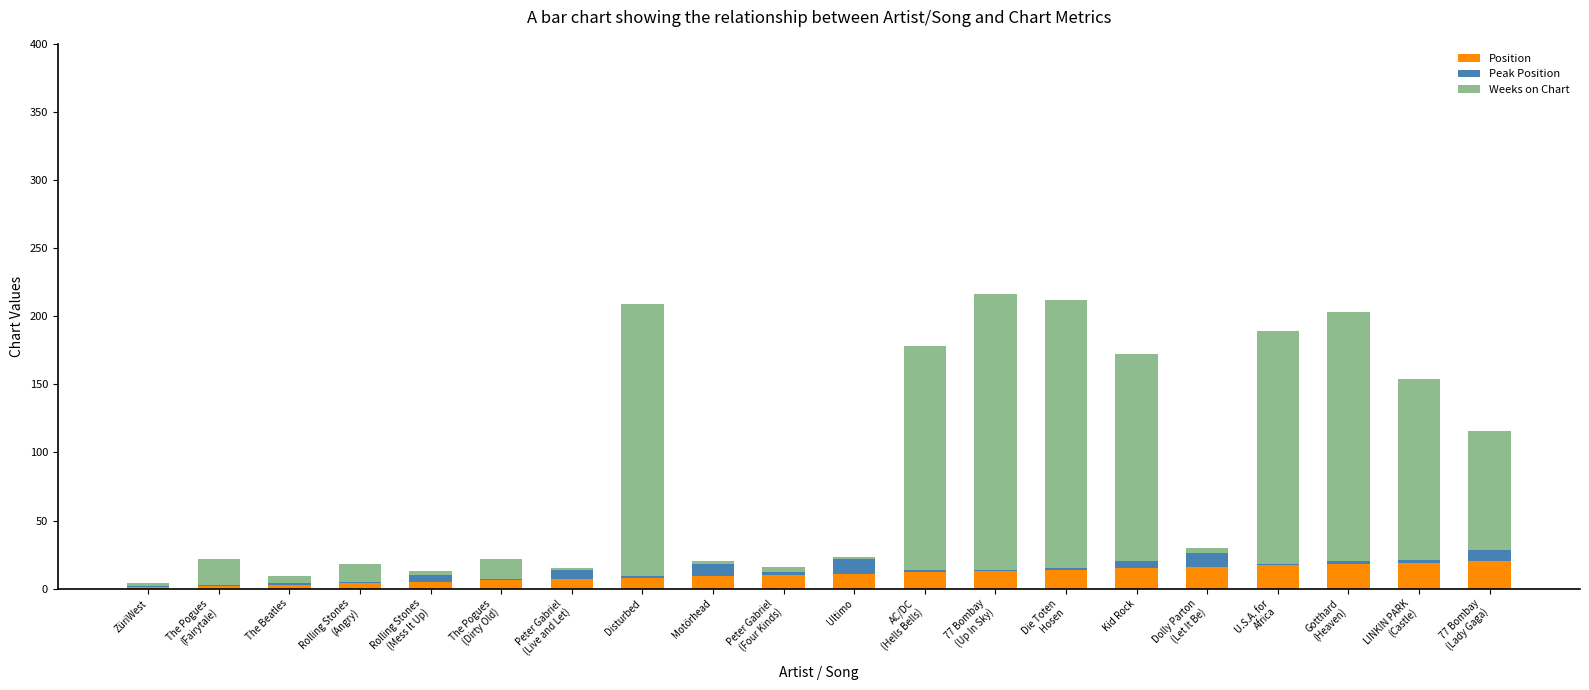

What is the maximum value for Position?

20